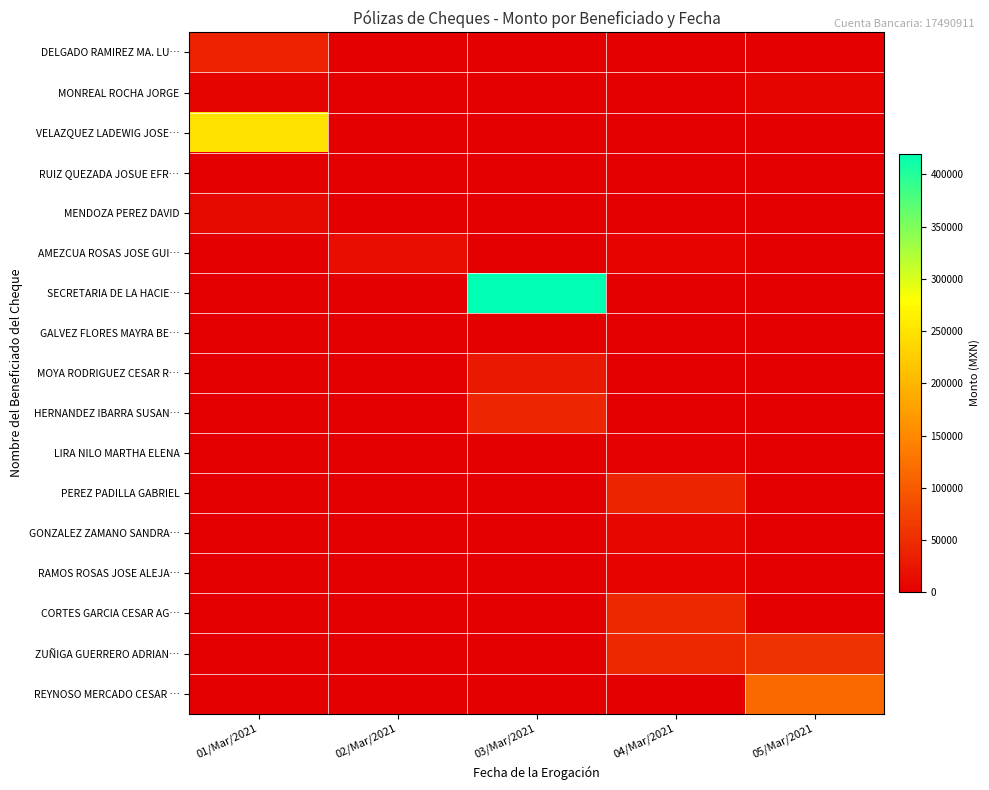

Reading left to right, what are all the values shown in this chart?

DELGADO RAMIREZ MA. LU…: 01/Mar/2021=36772.0	02/Mar/2021=0.0	03/Mar/2021=0.0	04/Mar/2021=0.0	05/Mar/2021=0.0
MONREAL ROCHA JORGE: 01/Mar/2021=5262.6	02/Mar/2021=0.0	03/Mar/2021=0.0	04/Mar/2021=0.0	05/Mar/2021=5262.6
VELAZQUEZ LADEWIG JOSE…: 01/Mar/2021=248397.6	02/Mar/2021=0.0	03/Mar/2021=0.0	04/Mar/2021=0.0	05/Mar/2021=0.0
RUIZ QUEZADA JOSUE EFR…: 01/Mar/2021=733.4	02/Mar/2021=0.0	03/Mar/2021=0.0	04/Mar/2021=0.0	05/Mar/2021=0.0
MENDOZA PEREZ DAVID: 01/Mar/2021=10614.9	02/Mar/2021=0.0	03/Mar/2021=0.0	04/Mar/2021=0.0	05/Mar/2021=0.0
AMEZCUA ROSAS JOSE GUI…: 01/Mar/2021=0.0	02/Mar/2021=16118.6	03/Mar/2021=0.0	04/Mar/2021=3496.8	05/Mar/2021=0.0
SECRETARIA DE LA HACIE…: 01/Mar/2021=0.0	02/Mar/2021=0.0	03/Mar/2021=420000.0	04/Mar/2021=0.0	05/Mar/2021=0.0
GALVEZ FLORES MAYRA BE…: 01/Mar/2021=0.0	02/Mar/2021=0.0	03/Mar/2021=411.9	04/Mar/2021=0.0	05/Mar/2021=0.0
MOYA RODRIGUEZ CESAR R…: 01/Mar/2021=0.0	02/Mar/2021=0.0	03/Mar/2021=26365.3	04/Mar/2021=0.0	05/Mar/2021=0.0
HERNANDEZ IBARRA SUSAN…: 01/Mar/2021=0.0	02/Mar/2021=0.0	03/Mar/2021=41920.4	04/Mar/2021=0.0	05/Mar/2021=0.0
LIRA NILO MARTHA ELENA: 01/Mar/2021=0.0	02/Mar/2021=0.0	03/Mar/2021=0.0	04/Mar/2021=2500.0	05/Mar/2021=0.0
PEREZ PADILLA GABRIEL: 01/Mar/2021=0.0	02/Mar/2021=0.0	03/Mar/2021=0.0	04/Mar/2021=40000.0	05/Mar/2021=0.0
GONZALEZ ZAMANO SANDRA…: 01/Mar/2021=0.0	02/Mar/2021=0.0	03/Mar/2021=0.0	04/Mar/2021=9550.0	05/Mar/2021=0.0
RAMOS ROSAS JOSE ALEJA…: 01/Mar/2021=0.0	02/Mar/2021=0.0	03/Mar/2021=0.0	04/Mar/2021=3344.0	05/Mar/2021=0.0
CORTES GARCIA CESAR AG…: 01/Mar/2021=0.0	02/Mar/2021=0.0	03/Mar/2021=0.0	04/Mar/2021=42691.3	05/Mar/2021=0.0
ZUÑIGA GUERRERO ADRIAN…: 01/Mar/2021=0.0	02/Mar/2021=0.0	03/Mar/2021=0.0	04/Mar/2021=42735.1	05/Mar/2021=55920.9
REYNOSO MERCADO CESAR …: 01/Mar/2021=0.0	02/Mar/2021=0.0	03/Mar/2021=0.0	04/Mar/2021=0.0	05/Mar/2021=116000.0